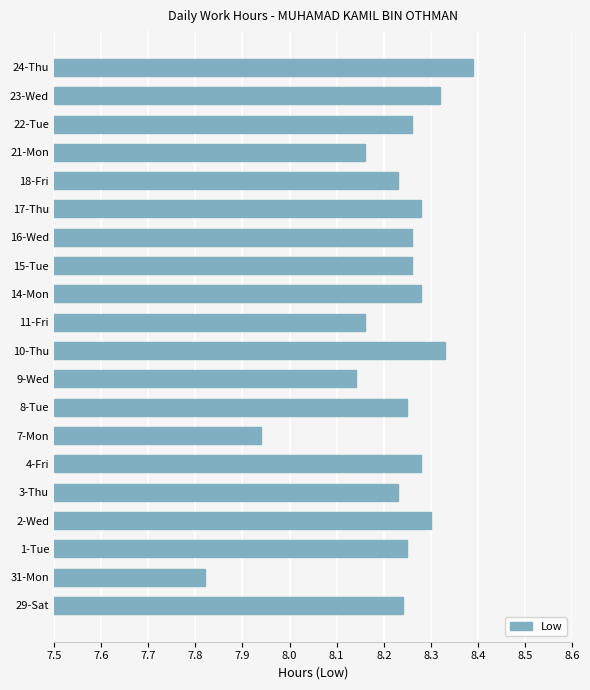

Count the values in the range 8 to 9.

18